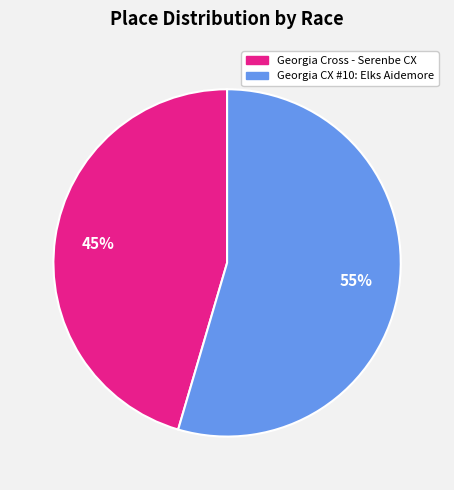

To the nearest percent, what percentage of the pie is Georgia Cross - Serenbe CX?

45%